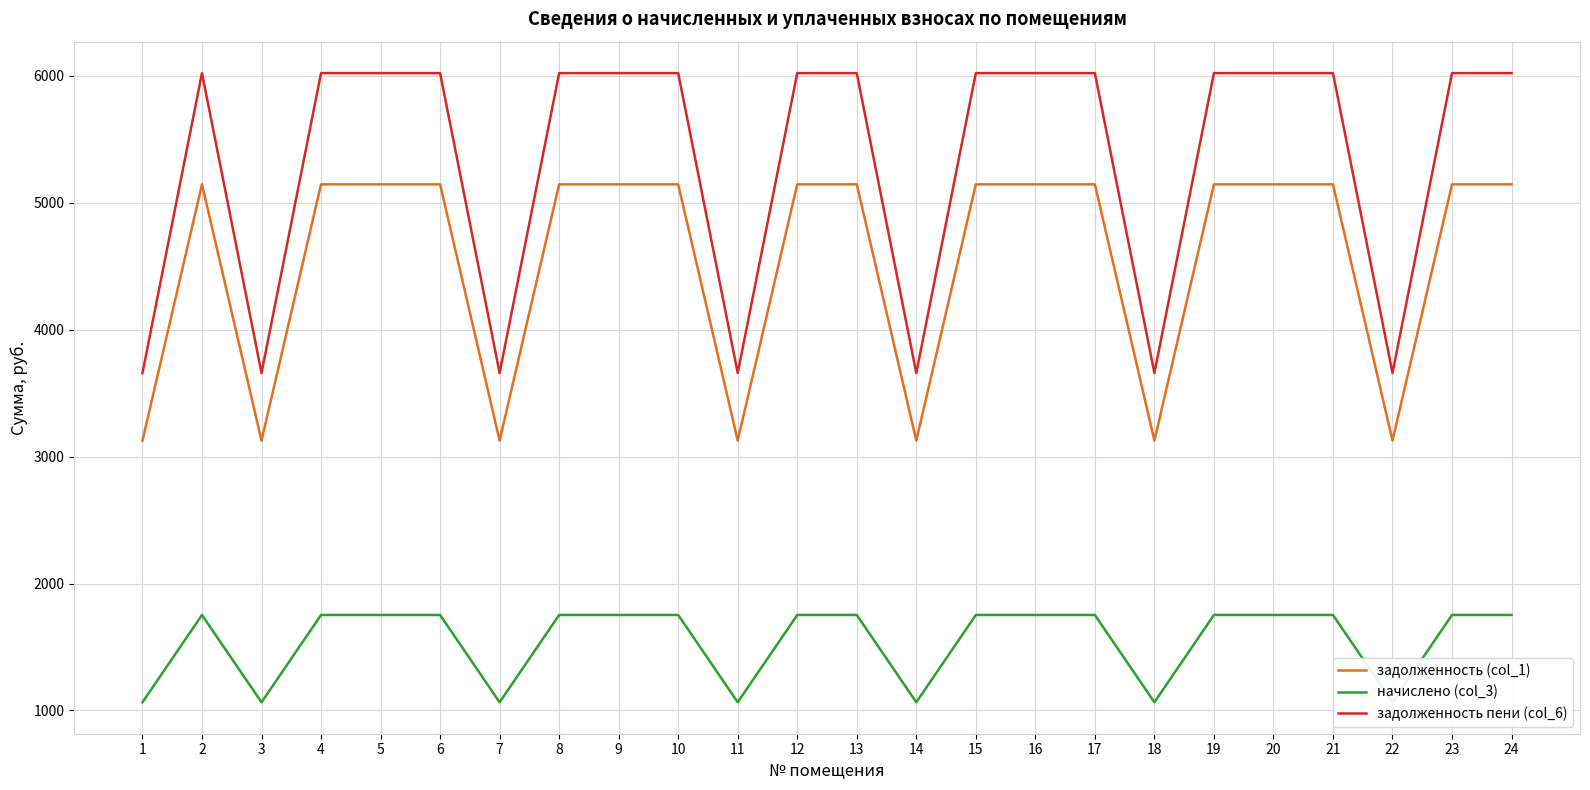

Reading left to right, list all the values displayed in this chart.

задолженность (col_1): 1=3126.1	2=5145.0	3=3126.1	4=5145.0	5=5145.0	6=5145.0	7=3126.1	8=5145.0	9=5145.0	10=5145.0	11=3126.1	12=5145.0	13=5145.0	14=3126.1	15=5145.0	16=5145.0	17=5145.0	18=3126.1	19=5145.0	20=5145.0	21=5145.0	22=3126.1	23=5145.0	24=5145.0
начислено (col_3): 1=1064.7	2=1752.3	3=1064.7	4=1752.3	5=1752.3	6=1752.3	7=1064.7	8=1752.3	9=1752.3	10=1752.3	11=1064.7	12=1752.3	13=1752.3	14=1064.7	15=1752.3	16=1752.3	17=1752.3	18=1064.7	19=1752.3	20=1752.3	21=1752.3	22=1064.7	23=1752.3	24=1752.3
задолженность пени (col_6): 1=3658.5	2=6021.1	3=3658.5	4=6021.1	5=6021.1	6=6021.1	7=3658.5	8=6021.1	9=6021.1	10=6021.1	11=3658.5	12=6021.1	13=6021.1	14=3658.5	15=6021.1	16=6021.1	17=6021.1	18=3658.5	19=6021.1	20=6021.1	21=6021.1	22=3658.5	23=6021.1	24=6021.1